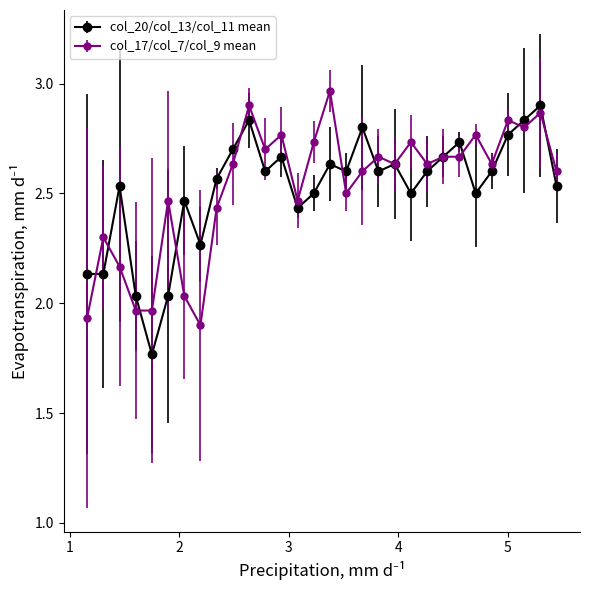

True or false: col_17/col_7/col_9 mean has more than 0 interior local peaks.

True